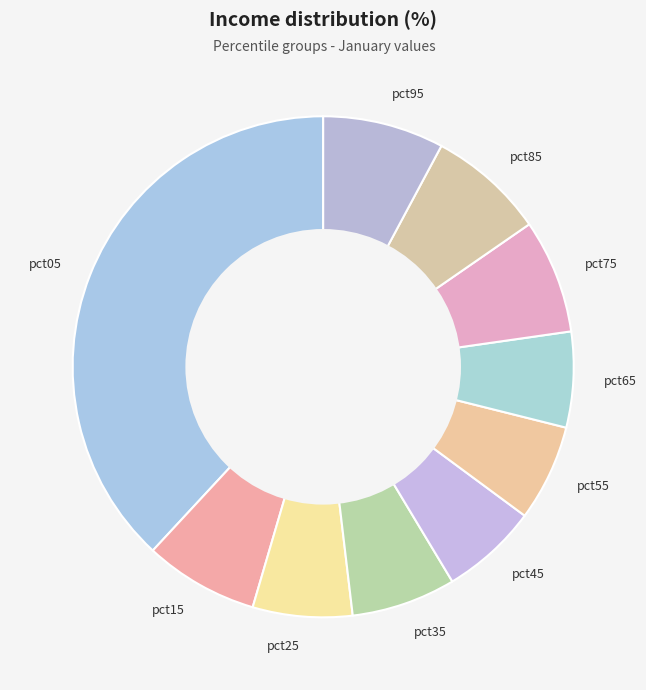

Which has a higher value, pct85 or pct25?

pct85